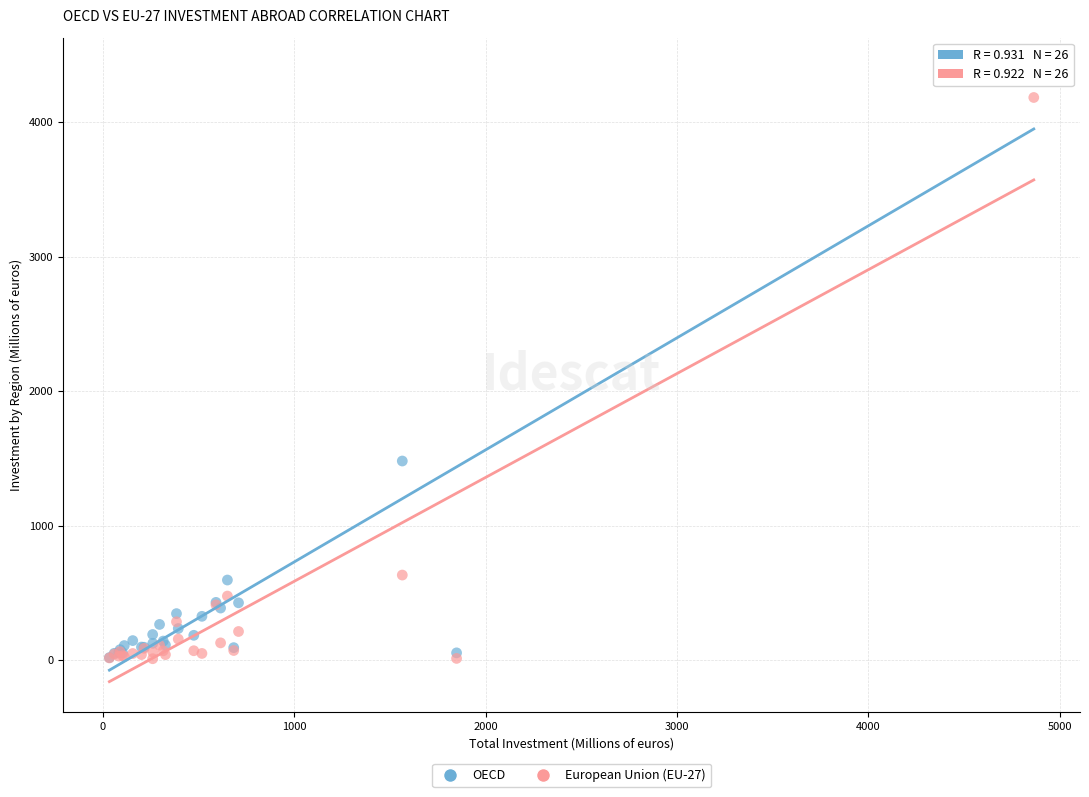

Which series has the widest spread of Y values?

OECD